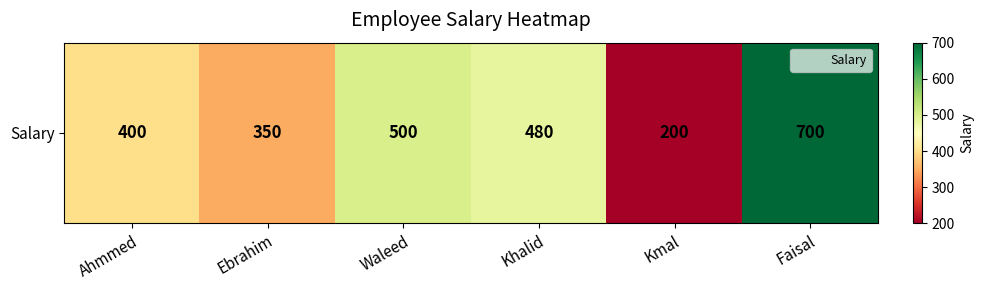

Reading left to right, extract all data points from this chart.

Ahmmed=400	Ebrahim=350	Waleed=500	Khalid=480	Kmal=200	Faisal=700